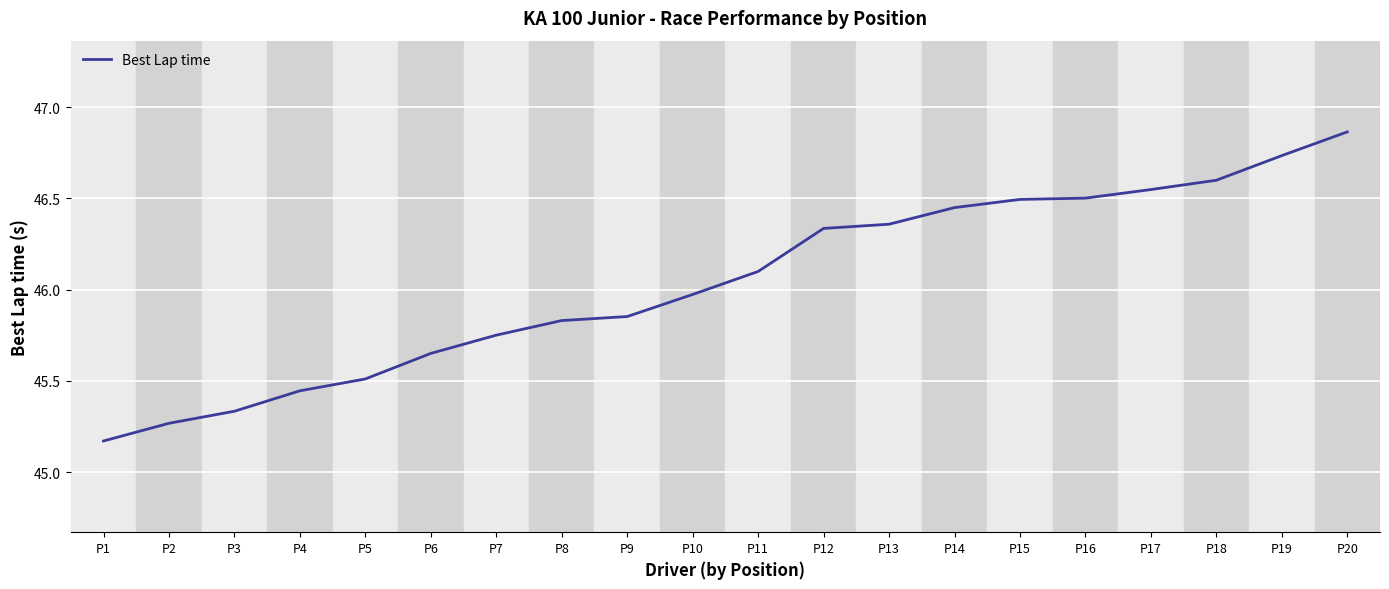

How many categories are shown in the chart?

20